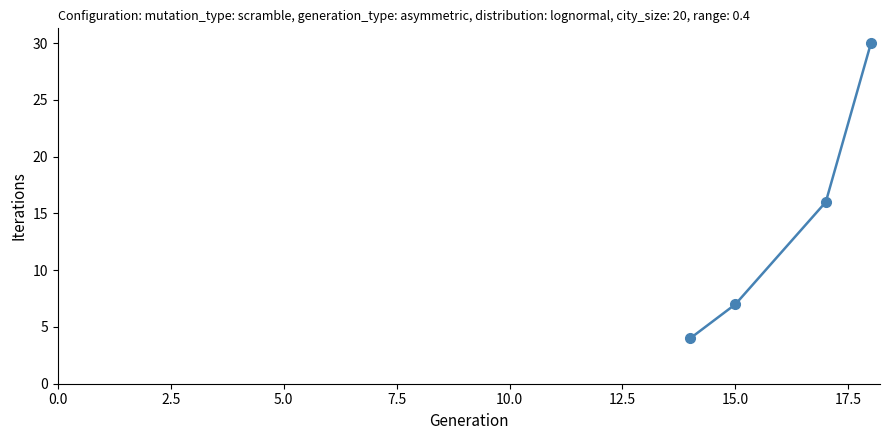

What is the value of the 3rd point from the left?

16